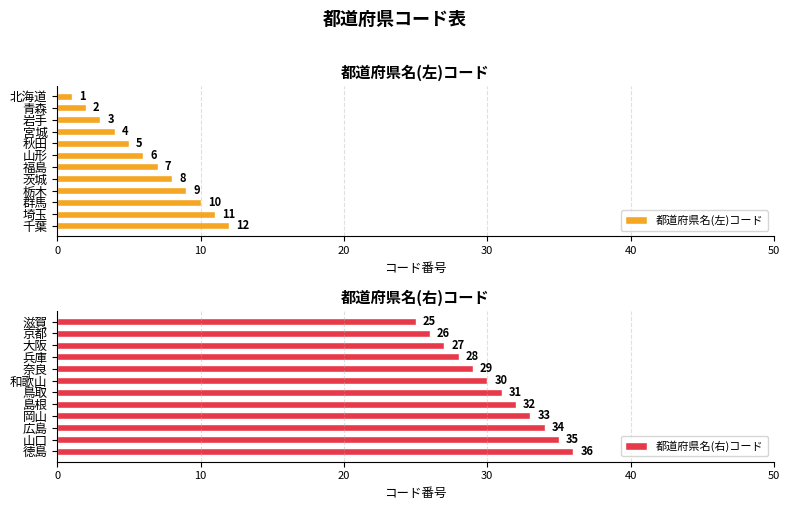

What is the maximum value for 都道府県名(左)コード?

12